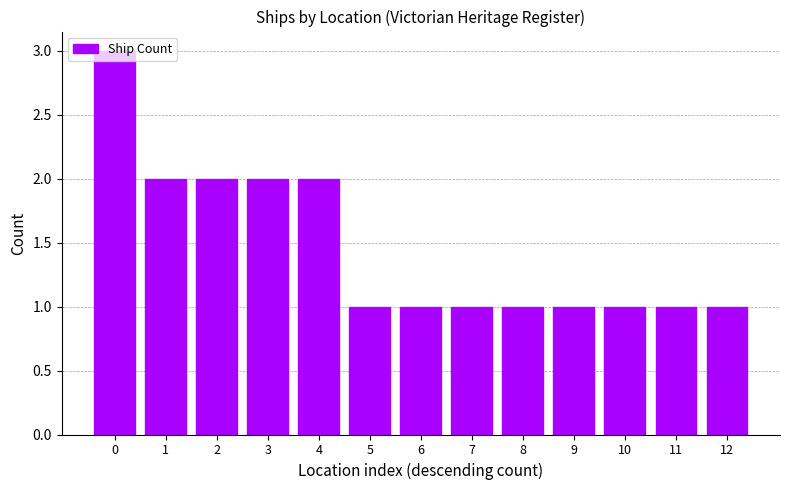

How many values are between 1 and 2?

12